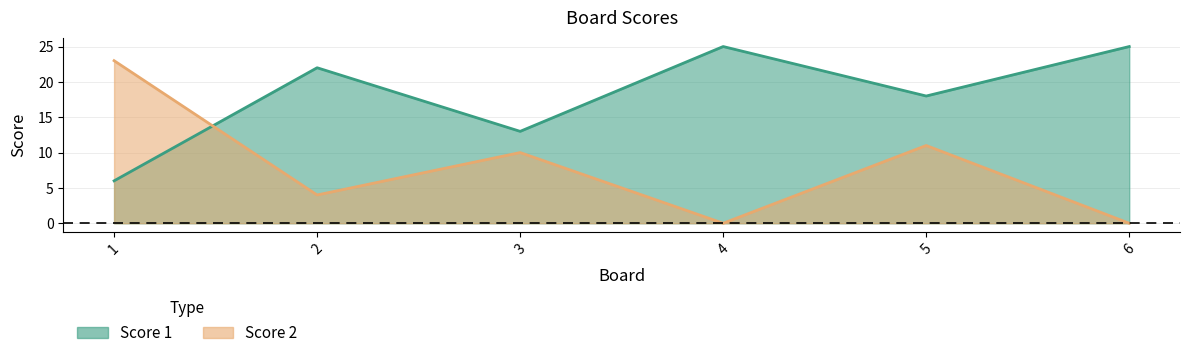

Reading left to right, extract all data points from this chart.

Score 1: 6	22	13	25	18	25
Score 2: 23	4	10	0	11	0